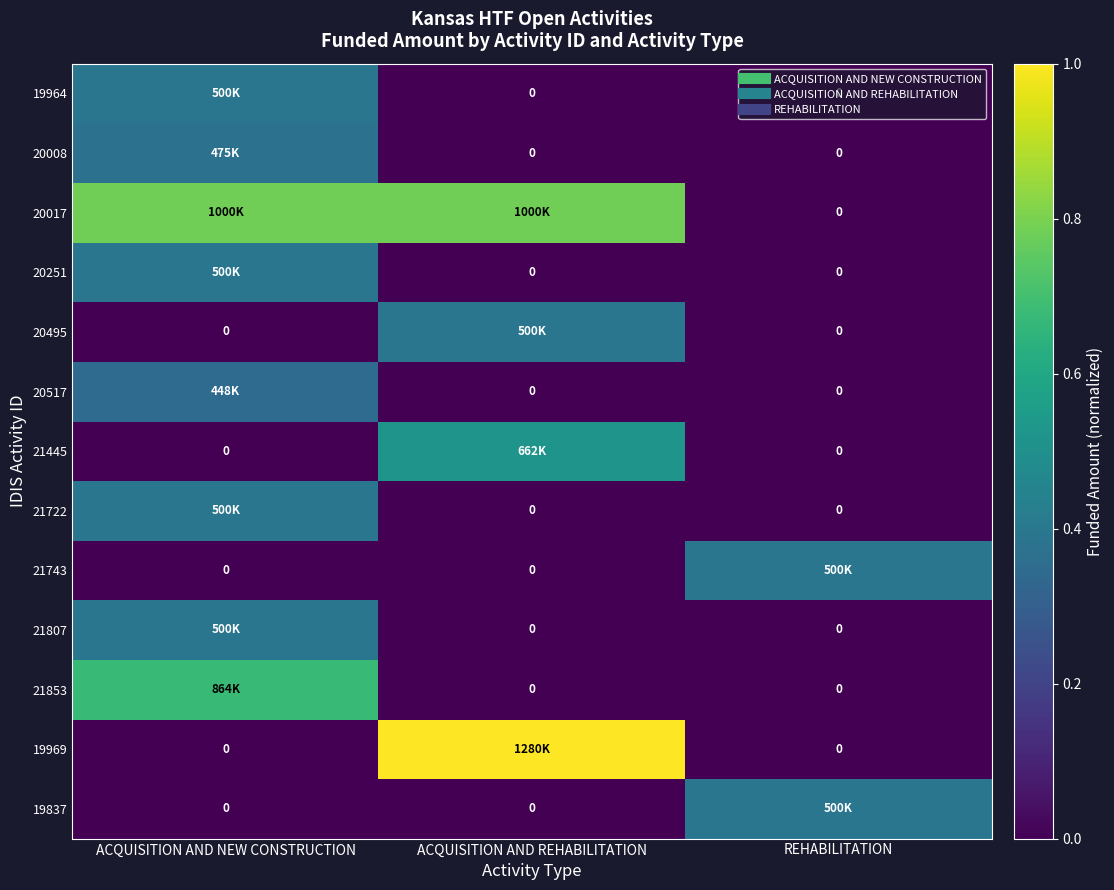

What is the difference between the 20517 values at ACQUISITION AND REHABILITATION and ACQUISITION AND NEW CONSTRUCTION?

0.3